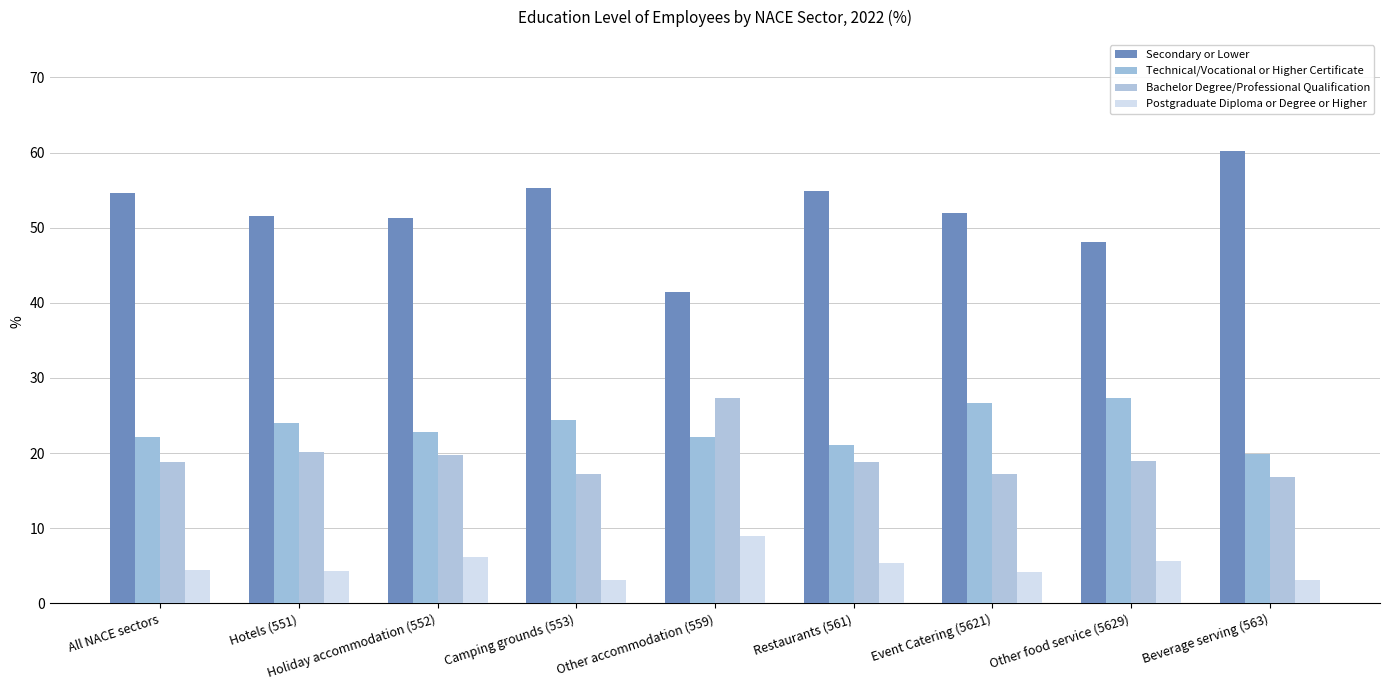

Where is Secondary or Lower nearest to the value 50?

Holiday accommodation (552)